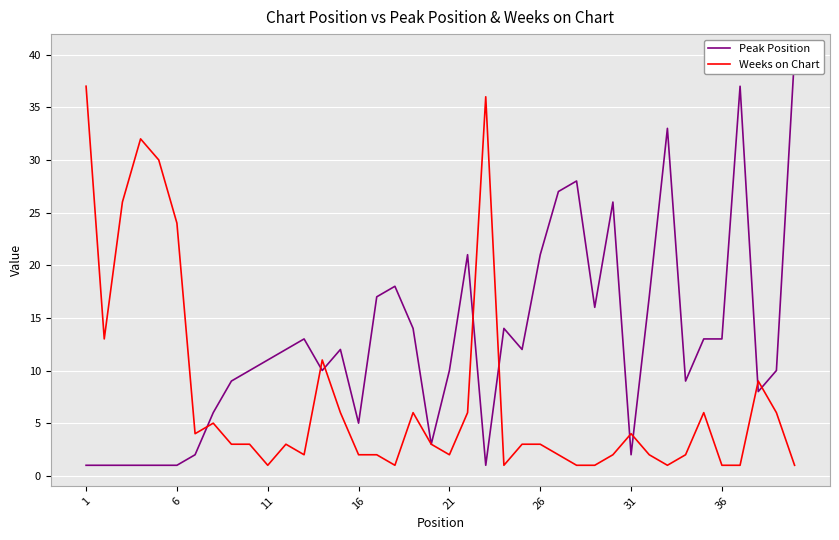

At which label is Weeks on Chart closest to 19?

6